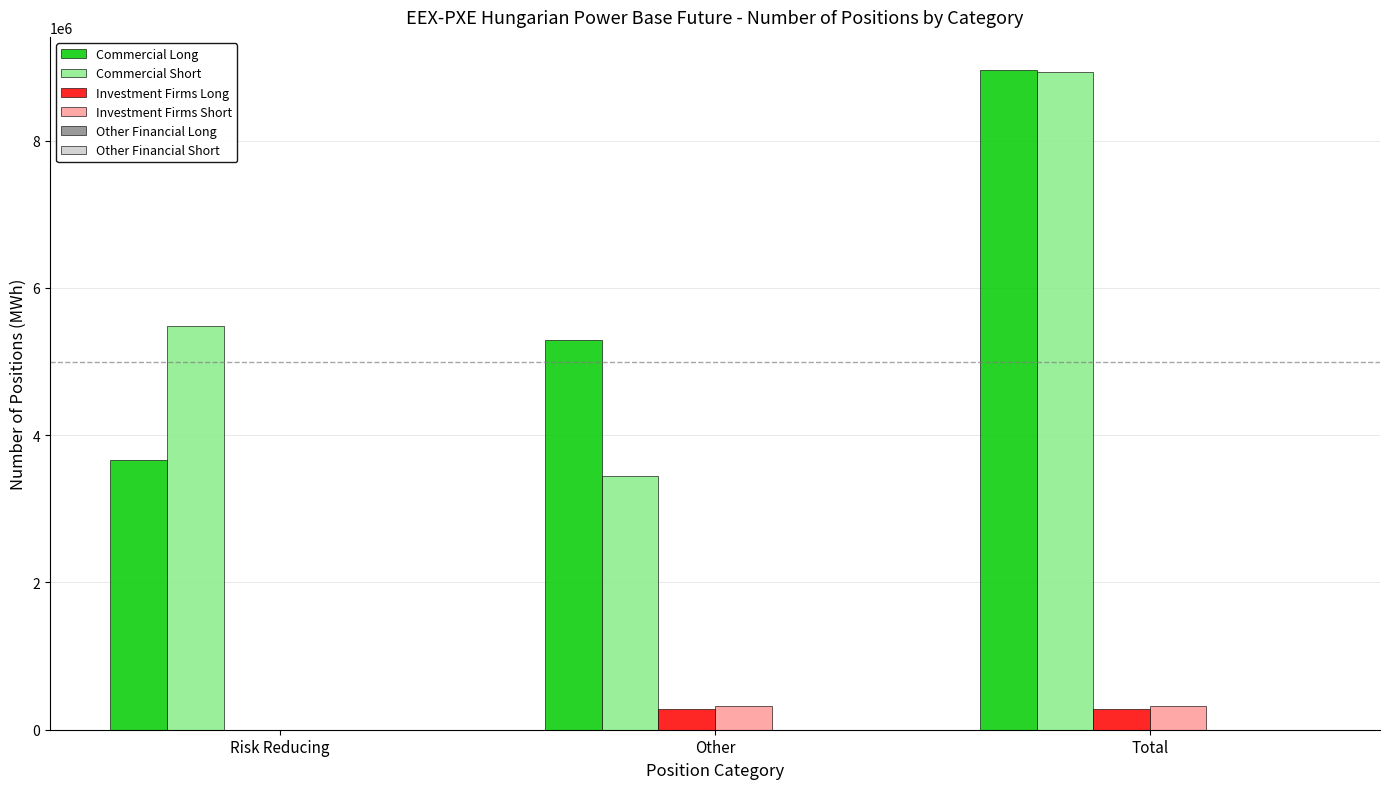

Is it true that Investment Firms Short equals 0 at Risk Reducing?

True